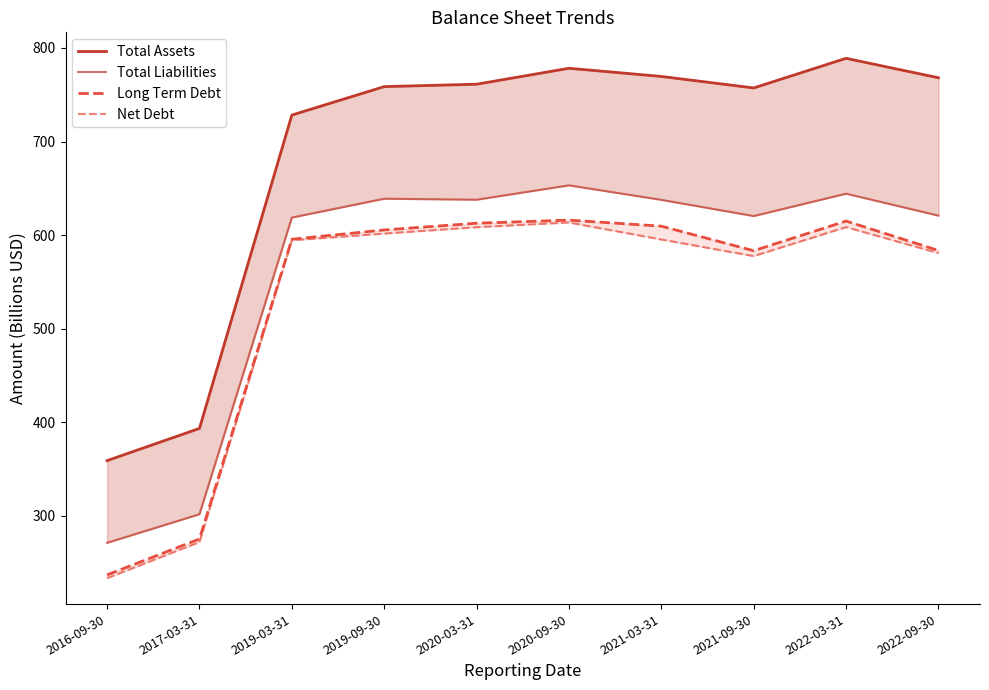

What is the total value across all series at 2017-03-31?

1242.2